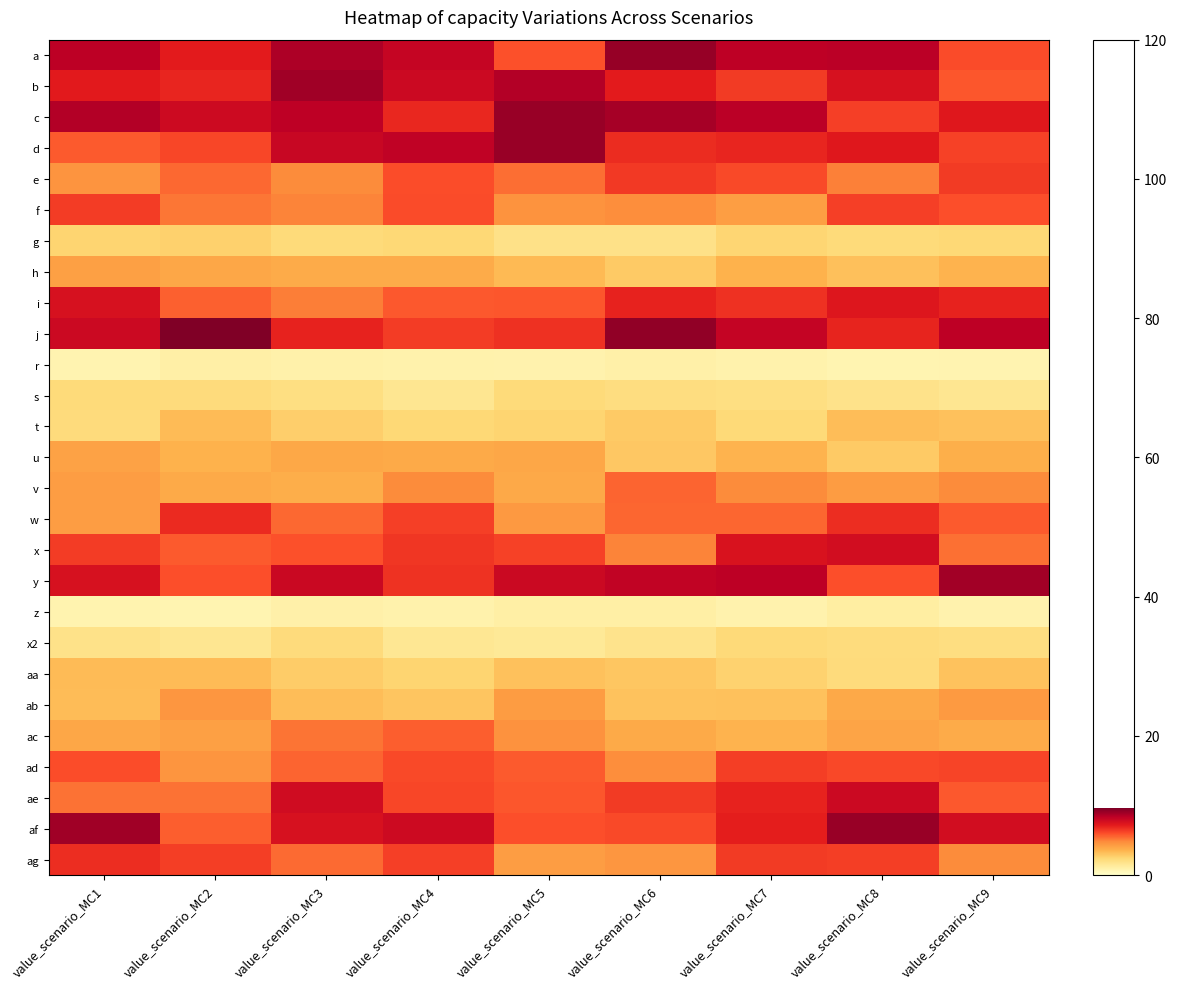

Reading left to right, extract all data points from this chart.

a: value_scenario_MC1=8.4	value_scenario_MC2=7.2	value_scenario_MC3=8.7	value_scenario_MC4=8.1	value_scenario_MC5=5.9	value_scenario_MC6=9.1	value_scenario_MC7=8.3	value_scenario_MC8=8.4	value_scenario_MC9=6.1
b: value_scenario_MC1=7.2	value_scenario_MC2=6.9	value_scenario_MC3=8.9	value_scenario_MC4=7.9	value_scenario_MC5=8.6	value_scenario_MC6=7.2	value_scenario_MC7=6.4	value_scenario_MC8=7.6	value_scenario_MC9=5.8
c: value_scenario_MC1=8.6	value_scenario_MC2=7.9	value_scenario_MC3=8.3	value_scenario_MC4=6.9	value_scenario_MC5=9.1	value_scenario_MC6=8.8	value_scenario_MC7=8.4	value_scenario_MC8=6.3	value_scenario_MC9=7.3
d: value_scenario_MC1=5.8	value_scenario_MC2=6.2	value_scenario_MC3=8.1	value_scenario_MC4=8.3	value_scenario_MC5=9.1	value_scenario_MC6=6.8	value_scenario_MC7=6.9	value_scenario_MC8=7.3	value_scenario_MC9=6.3
e: value_scenario_MC1=4.6	value_scenario_MC2=5.5	value_scenario_MC3=4.8	value_scenario_MC4=6.0	value_scenario_MC5=5.4	value_scenario_MC6=6.4	value_scenario_MC7=6.1	value_scenario_MC8=5.0	value_scenario_MC9=6.4
f: value_scenario_MC1=6.4	value_scenario_MC2=5.2	value_scenario_MC3=5.0	value_scenario_MC4=6.0	value_scenario_MC5=4.6	value_scenario_MC6=4.7	value_scenario_MC7=4.2	value_scenario_MC8=6.3	value_scenario_MC9=6.0
g: value_scenario_MC1=2.5	value_scenario_MC2=2.6	value_scenario_MC3=2.3	value_scenario_MC4=2.4	value_scenario_MC5=1.9	value_scenario_MC6=1.9	value_scenario_MC7=2.5	value_scenario_MC8=2.3	value_scenario_MC9=2.4
h: value_scenario_MC1=4.2	value_scenario_MC2=3.9	value_scenario_MC3=3.8	value_scenario_MC4=3.8	value_scenario_MC5=3.3	value_scenario_MC6=2.9	value_scenario_MC7=3.6	value_scenario_MC8=3.2	value_scenario_MC9=3.5
i: value_scenario_MC1=7.6	value_scenario_MC2=5.6	value_scenario_MC3=5.1	value_scenario_MC4=5.8	value_scenario_MC5=5.8	value_scenario_MC6=7.0	value_scenario_MC7=6.7	value_scenario_MC8=7.4	value_scenario_MC9=7.0
j: value_scenario_MC1=7.9	value_scenario_MC2=9.6	value_scenario_MC3=7.0	value_scenario_MC4=6.4	value_scenario_MC5=6.7	value_scenario_MC6=9.2	value_scenario_MC7=8.2	value_scenario_MC8=7.0	value_scenario_MC9=8.3
r: value_scenario_MC1=0.8	value_scenario_MC2=1.0	value_scenario_MC3=0.9	value_scenario_MC4=0.9	value_scenario_MC5=0.8	value_scenario_MC6=1.0	value_scenario_MC7=0.9	value_scenario_MC8=0.7	value_scenario_MC9=0.8
s: value_scenario_MC1=2.3	value_scenario_MC2=2.2	value_scenario_MC3=2.0	value_scenario_MC4=1.6	value_scenario_MC5=2.3	value_scenario_MC6=2.1	value_scenario_MC7=2.0	value_scenario_MC8=1.8	value_scenario_MC9=1.6
t: value_scenario_MC1=2.2	value_scenario_MC2=3.3	value_scenario_MC3=2.7	value_scenario_MC4=2.4	value_scenario_MC5=2.5	value_scenario_MC6=2.9	value_scenario_MC7=2.3	value_scenario_MC8=3.3	value_scenario_MC9=3.1
u: value_scenario_MC1=4.1	value_scenario_MC2=3.6	value_scenario_MC3=3.9	value_scenario_MC4=3.9	value_scenario_MC5=4.0	value_scenario_MC6=3.0	value_scenario_MC7=3.5	value_scenario_MC8=2.9	value_scenario_MC9=3.7
v: value_scenario_MC1=4.2	value_scenario_MC2=3.8	value_scenario_MC3=3.7	value_scenario_MC4=4.8	value_scenario_MC5=3.9	value_scenario_MC6=5.6	value_scenario_MC7=4.8	value_scenario_MC8=4.3	value_scenario_MC9=4.8
w: value_scenario_MC1=4.3	value_scenario_MC2=6.8	value_scenario_MC3=5.5	value_scenario_MC4=6.3	value_scenario_MC5=4.4	value_scenario_MC6=5.5	value_scenario_MC7=5.5	value_scenario_MC8=6.7	value_scenario_MC9=5.7
x: value_scenario_MC1=6.4	value_scenario_MC2=5.7	value_scenario_MC3=5.9	value_scenario_MC4=6.5	value_scenario_MC5=6.3	value_scenario_MC6=5.0	value_scenario_MC7=7.5	value_scenario_MC8=7.7	value_scenario_MC9=5.3
y: value_scenario_MC1=7.6	value_scenario_MC2=6.0	value_scenario_MC3=8.0	value_scenario_MC4=6.6	value_scenario_MC5=8.0	value_scenario_MC6=8.2	value_scenario_MC7=8.4	value_scenario_MC8=6.0	value_scenario_MC9=8.9
z: value_scenario_MC1=0.8	value_scenario_MC2=0.7	value_scenario_MC3=0.9	value_scenario_MC4=0.9	value_scenario_MC5=1.1	value_scenario_MC6=1.1	value_scenario_MC7=0.8	value_scenario_MC8=1.1	value_scenario_MC9=0.8
x2: value_scenario_MC1=1.9	value_scenario_MC2=1.6	value_scenario_MC3=2.2	value_scenario_MC4=1.5	value_scenario_MC5=1.4	value_scenario_MC6=1.8	value_scenario_MC7=2.3	value_scenario_MC8=2.2	value_scenario_MC9=2.1
aa: value_scenario_MC1=3.3	value_scenario_MC2=3.3	value_scenario_MC3=2.8	value_scenario_MC4=2.5	value_scenario_MC5=3.1	value_scenario_MC6=3.0	value_scenario_MC7=2.6	value_scenario_MC8=2.2	value_scenario_MC9=3.1
ab: value_scenario_MC1=3.3	value_scenario_MC2=4.5	value_scenario_MC3=3.2	value_scenario_MC4=3.0	value_scenario_MC5=4.3	value_scenario_MC6=3.1	value_scenario_MC7=3.1	value_scenario_MC8=3.9	value_scenario_MC9=4.4
ac: value_scenario_MC1=3.9	value_scenario_MC2=4.2	value_scenario_MC3=5.2	value_scenario_MC4=5.7	value_scenario_MC5=4.6	value_scenario_MC6=3.8	value_scenario_MC7=3.5	value_scenario_MC8=4.0	value_scenario_MC9=3.8
ad: value_scenario_MC1=6.0	value_scenario_MC2=4.5	value_scenario_MC3=5.6	value_scenario_MC4=6.1	value_scenario_MC5=5.8	value_scenario_MC6=4.7	value_scenario_MC7=6.4	value_scenario_MC8=6.1	value_scenario_MC9=6.2
ae: value_scenario_MC1=5.3	value_scenario_MC2=5.3	value_scenario_MC3=7.8	value_scenario_MC4=6.2	value_scenario_MC5=5.8	value_scenario_MC6=6.4	value_scenario_MC7=7.0	value_scenario_MC8=7.9	value_scenario_MC9=5.8
af: value_scenario_MC1=8.9	value_scenario_MC2=5.7	value_scenario_MC3=7.6	value_scenario_MC4=7.9	value_scenario_MC5=6.0	value_scenario_MC6=6.1	value_scenario_MC7=7.1	value_scenario_MC8=9.1	value_scenario_MC9=7.7
ag: value_scenario_MC1=6.7	value_scenario_MC2=6.4	value_scenario_MC3=5.5	value_scenario_MC4=6.3	value_scenario_MC5=4.2	value_scenario_MC6=4.5	value_scenario_MC7=6.4	value_scenario_MC8=6.4	value_scenario_MC9=4.8